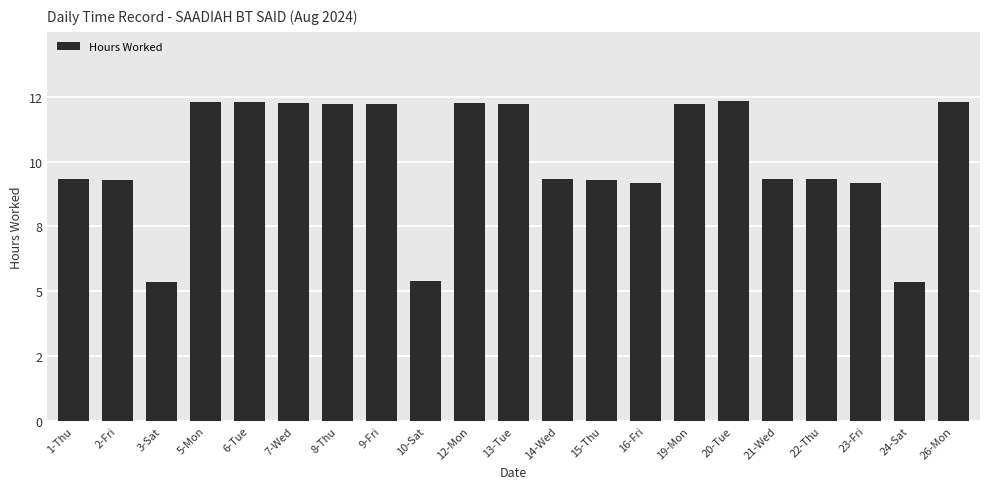

Where is the data nearest to the value 8?

23-Fri